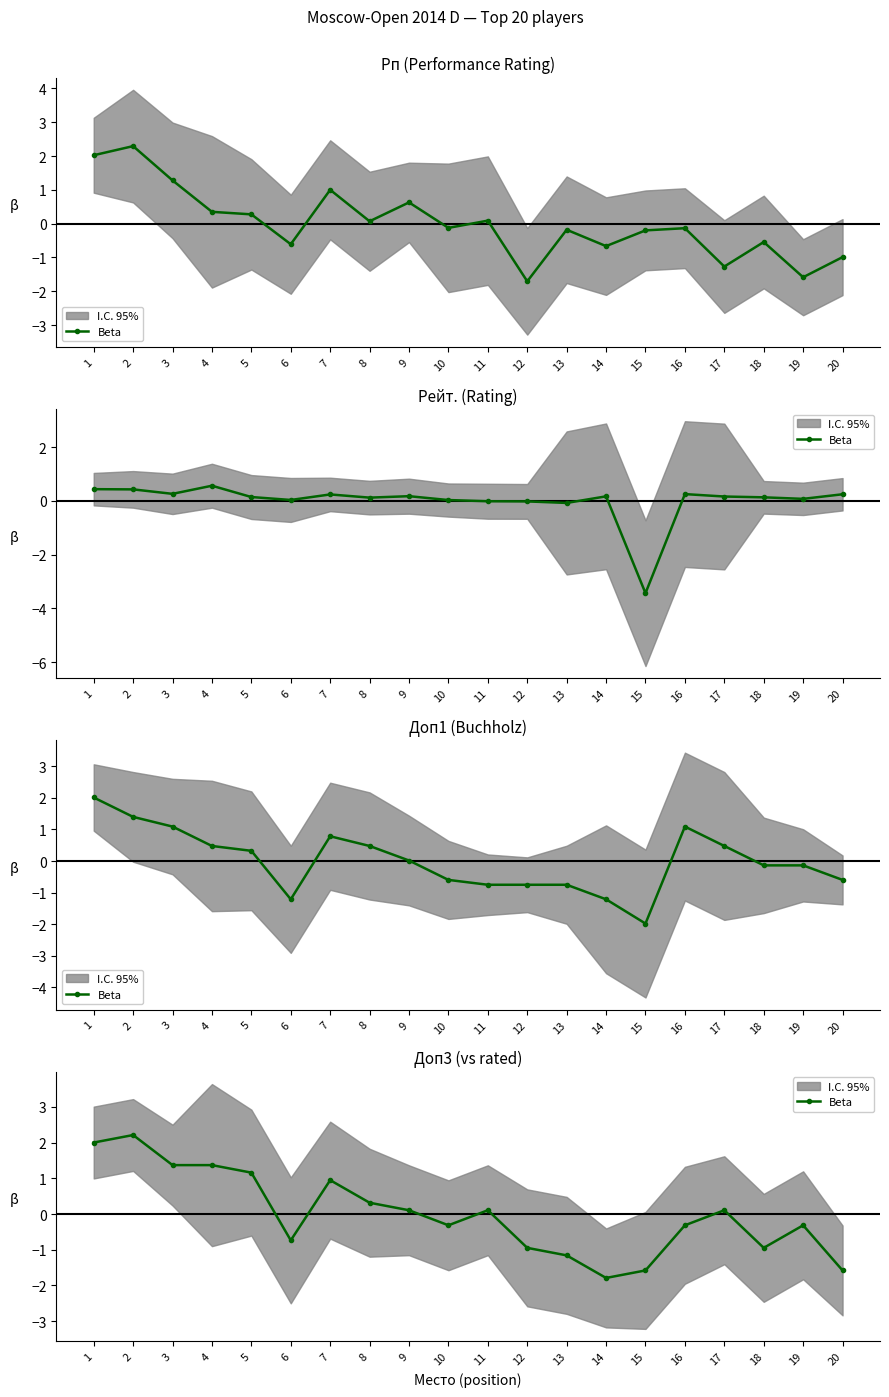

Is it true that the value at 15 is -1.6?

True